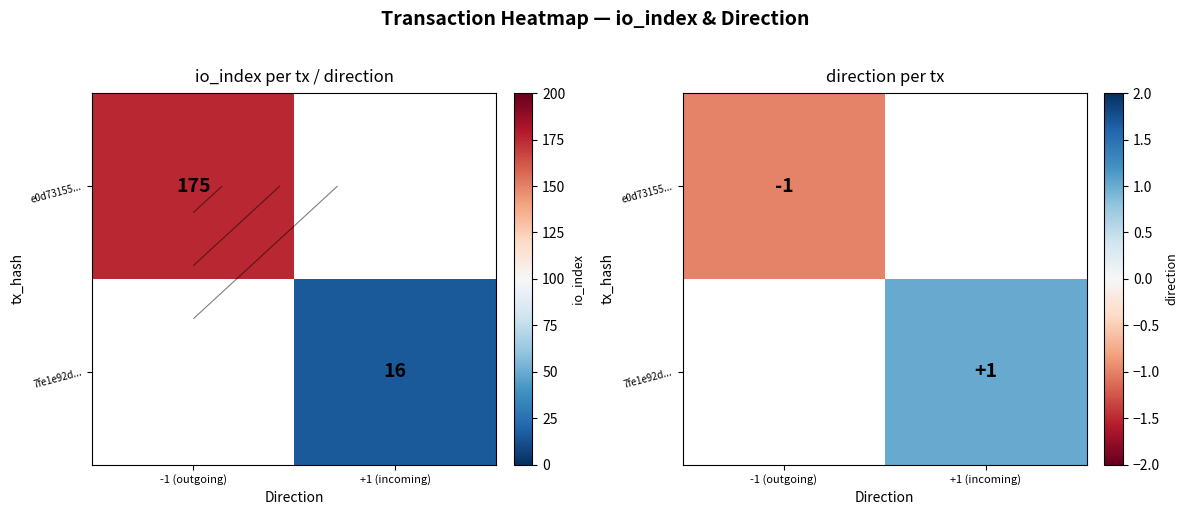

At -1 (outgoing), list the series in order from largest to smallest.

e0d73155..., 7fe1e92d...